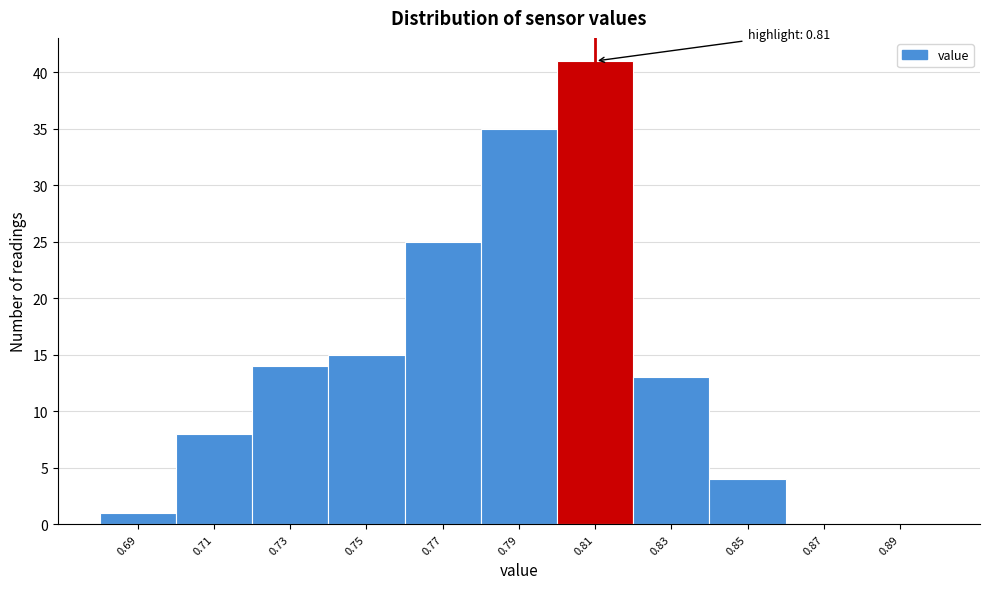

Reading right to left, list all the values displayed in this chart.

0.89=0	0.87=0	0.85=4	0.83=13	0.81=41	0.79=35	0.77=25	0.75=15	0.73=14	0.71=8	0.69=1